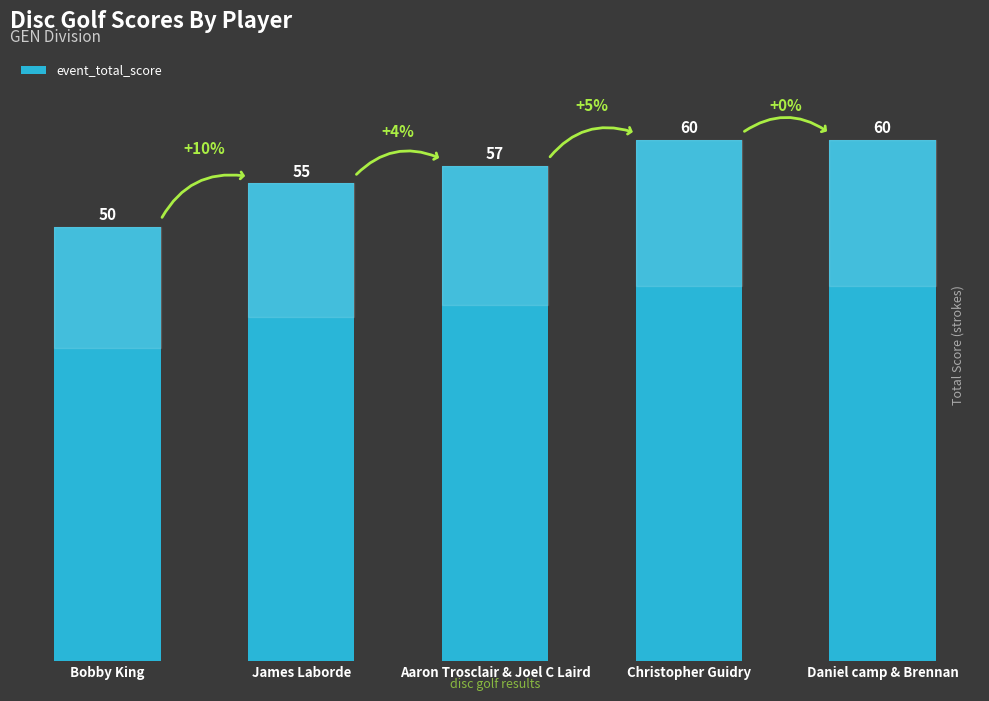

What is the ratio of the value at Bobby King to the value at Aaron Trosclair & Joel C Laird?

0.9